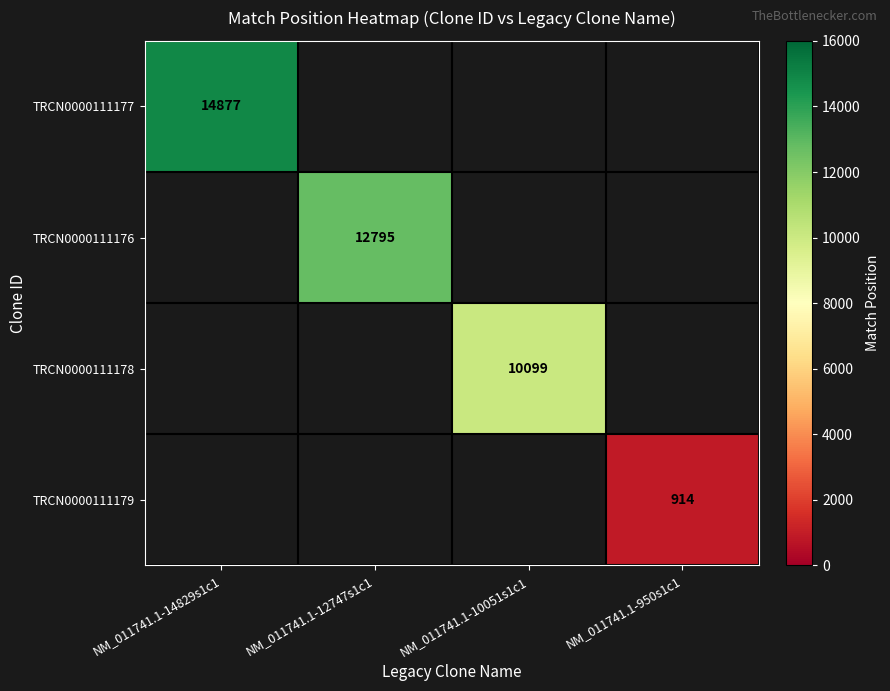

True or false: TRCN0000111177 has a value of 4502 at NM_011741.1-14829s1c1.

False